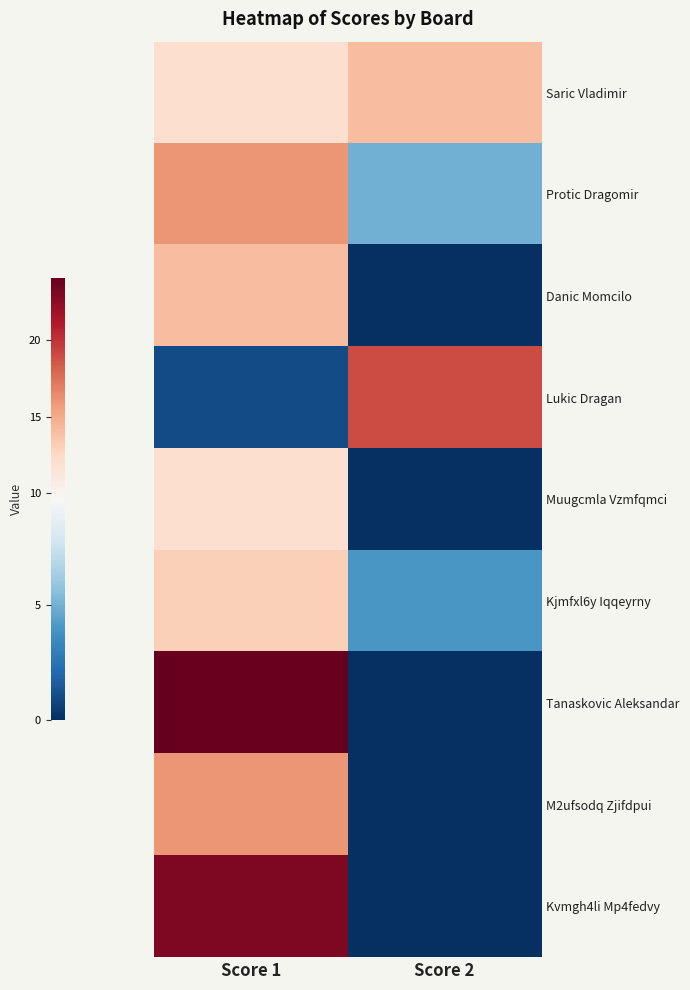

At which category does the chart reach its minimum across all series?

Score 2